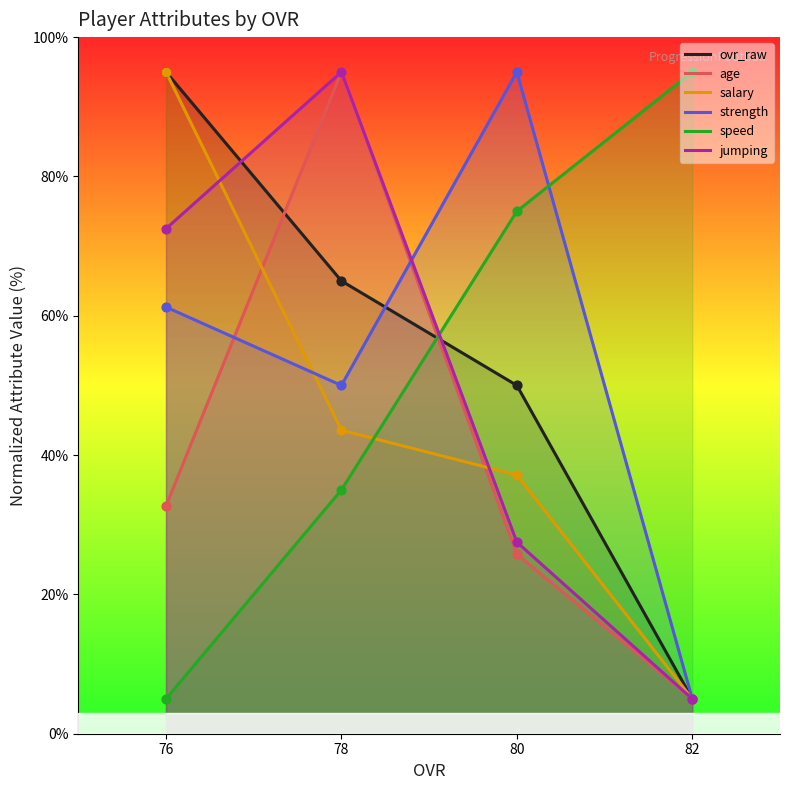

What are all the series names shown in the legend?

ovr_raw, age, salary, strength, speed, jumping